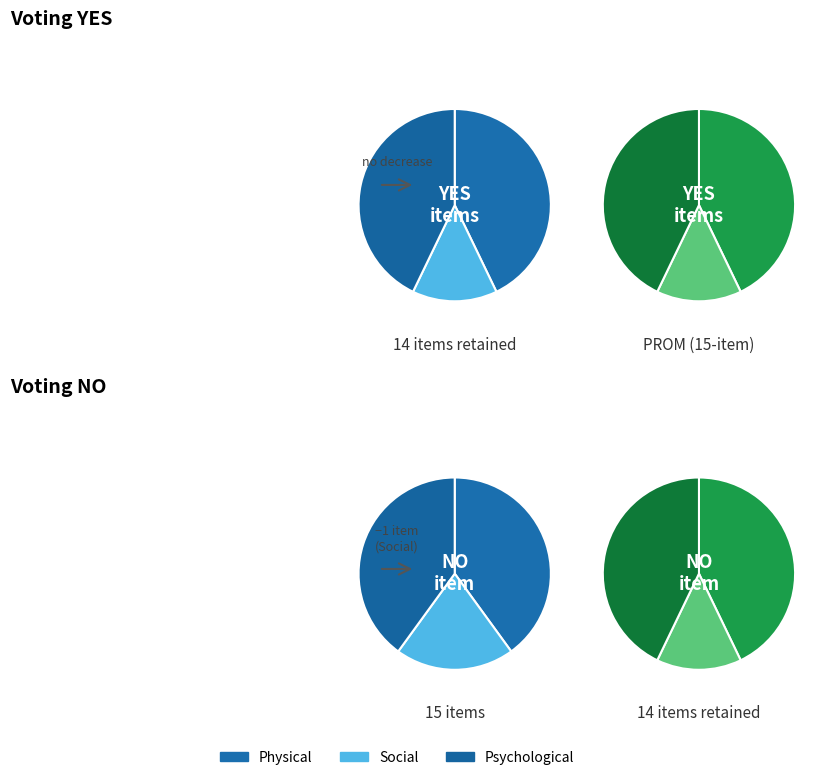

Which slice is the largest?

Physical